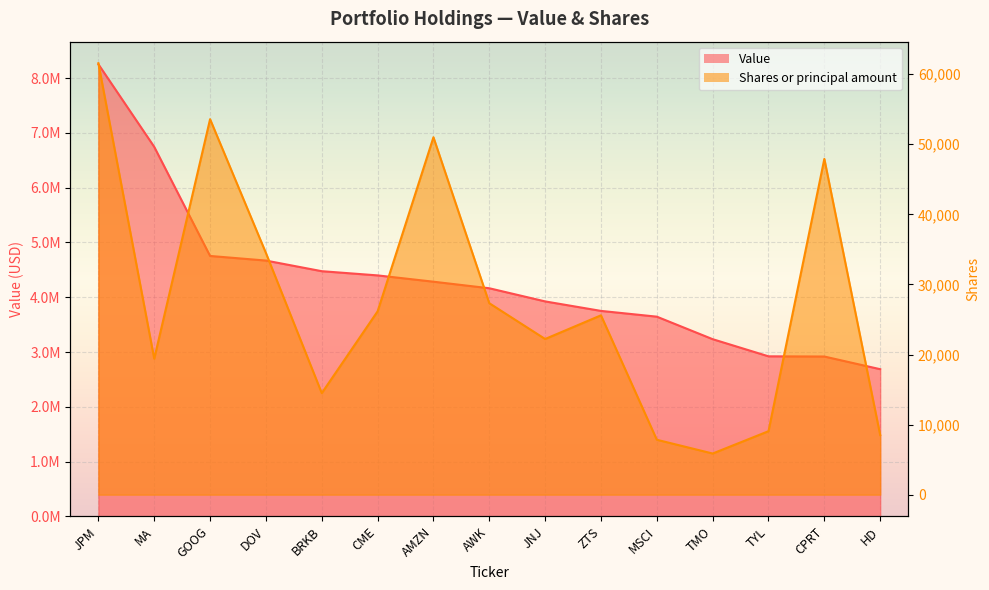

Which series has the widest spread of values?

Value